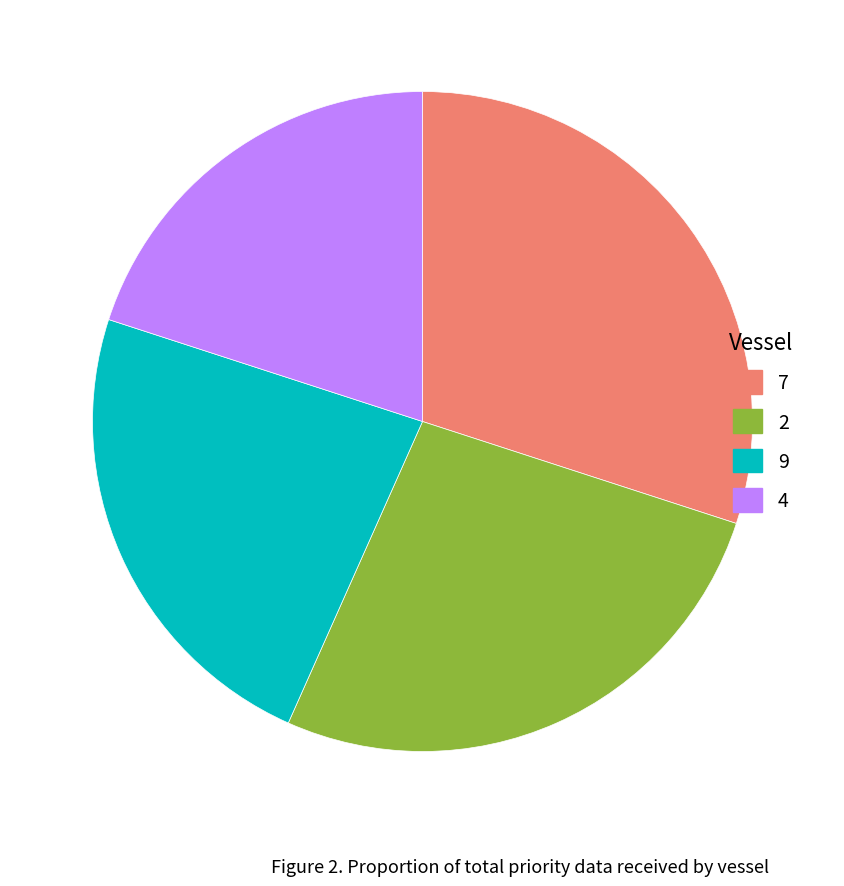

Does any single category account for the majority?

No